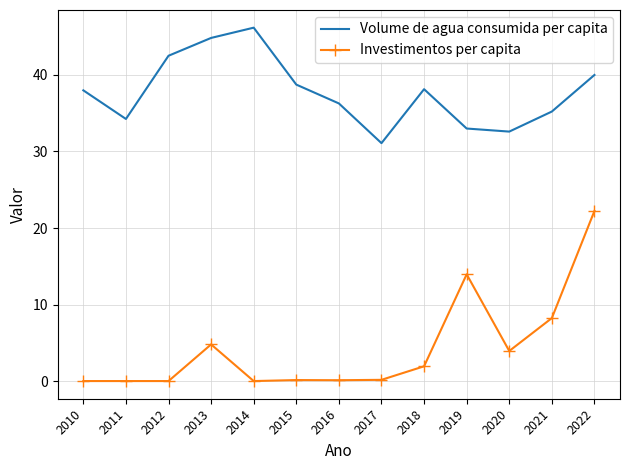

Is the value of Volume de agua consumida per capita at 2021 greater than the value of Investimentos per capita at 2015?

Yes